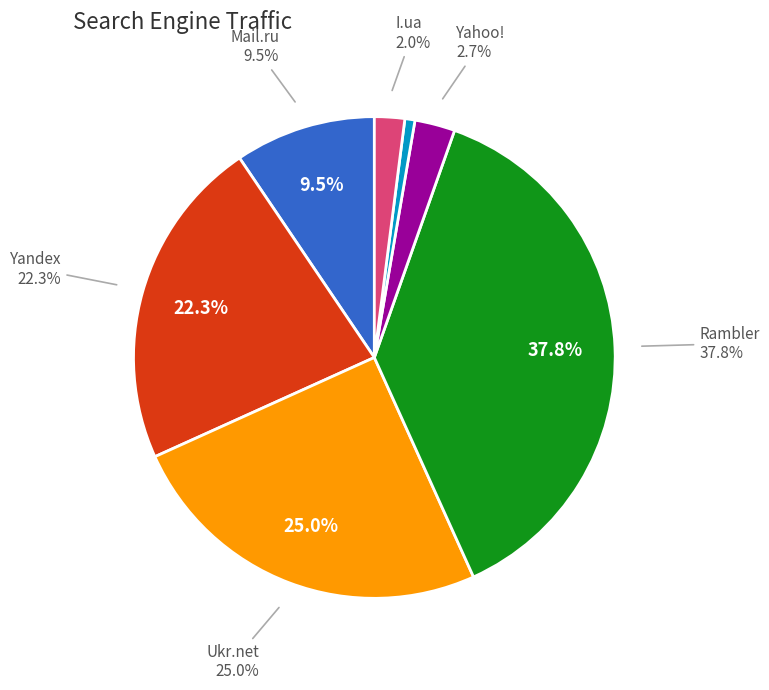

Combined, do Yahoo! and Yandex account for over 50%?

No